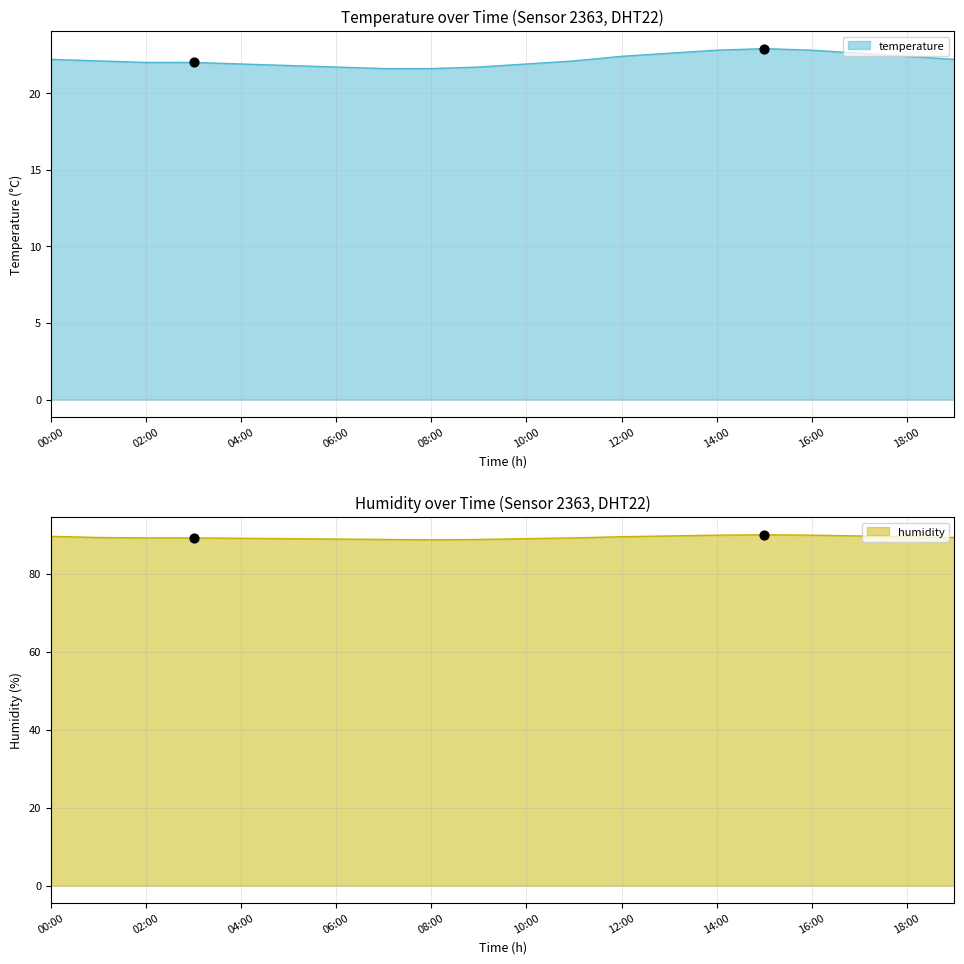

Which series reaches the maximum Y coordinate?

humidity